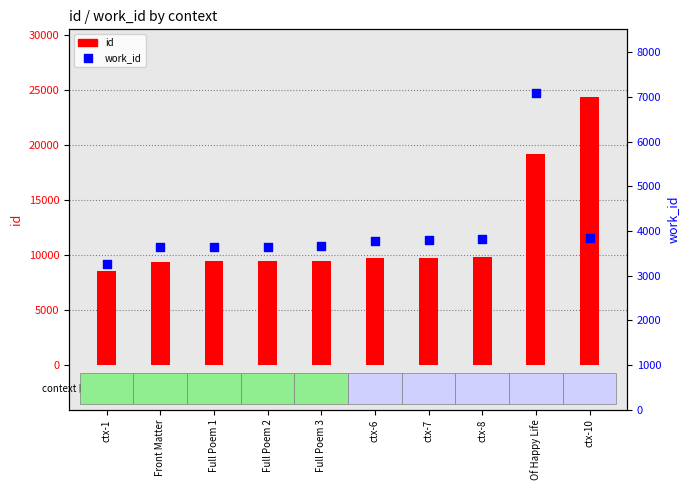

Which series reaches the maximum Y coordinate?

id